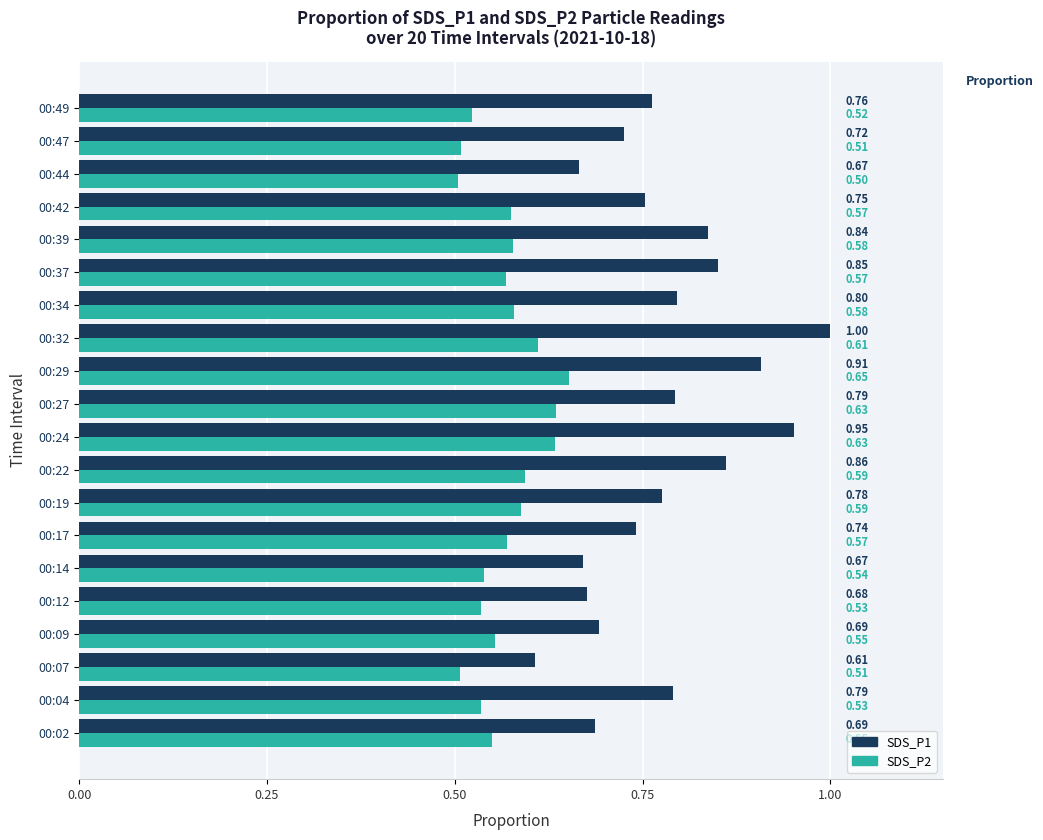

What is the sum of the SDS_P2 values at 00:37 and 00:14?

1.1